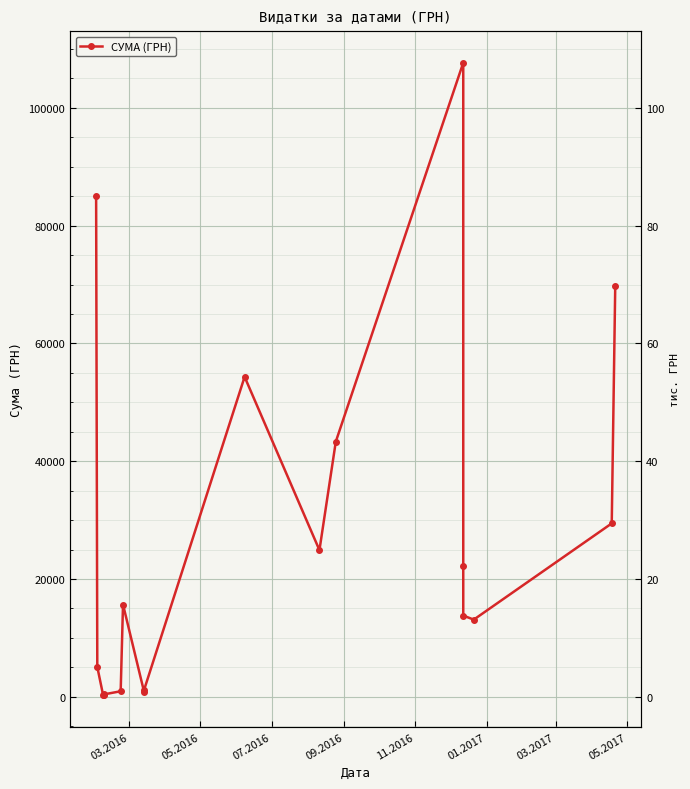

Reading left to right, extract all data points from this chart.

85026.0	5060.1	271.4	300.0	417.0	937.8	15664.3	852.6	1152.5	54324.4	24897.0	43325.5	107657.1	22122.9	13788.0	13100.0	29440.0	69829.0